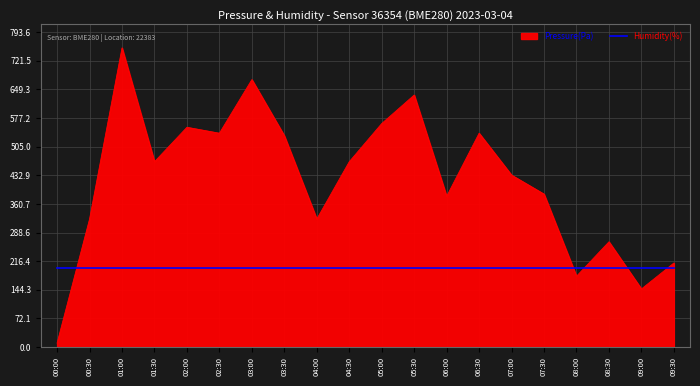

What is the difference between the maximum and minimum values in the Pressure(Pa) series?

750.0